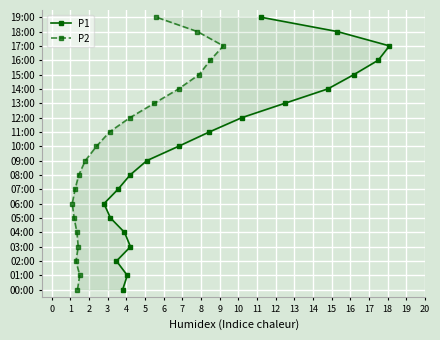

Does the chart display data point markers on the line(s)?

Yes